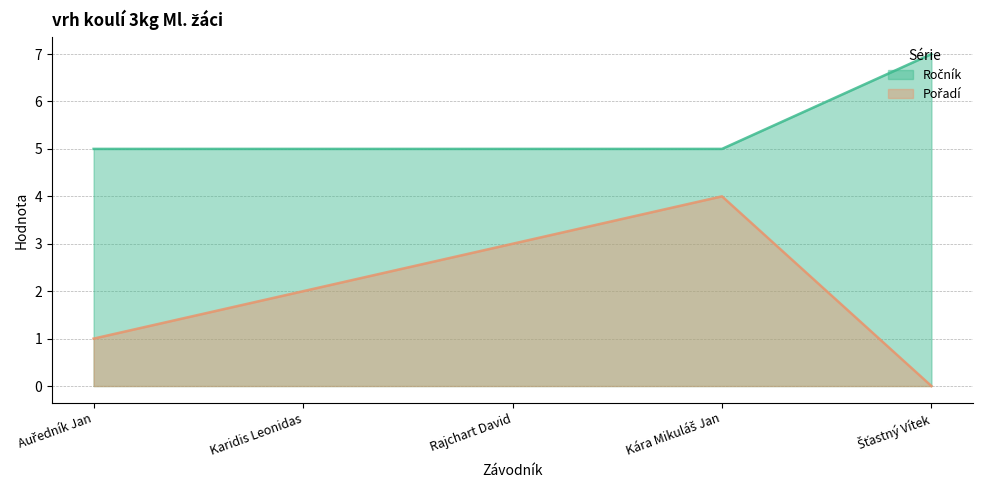

Count the Ročník values in the range 5 to 6.

4